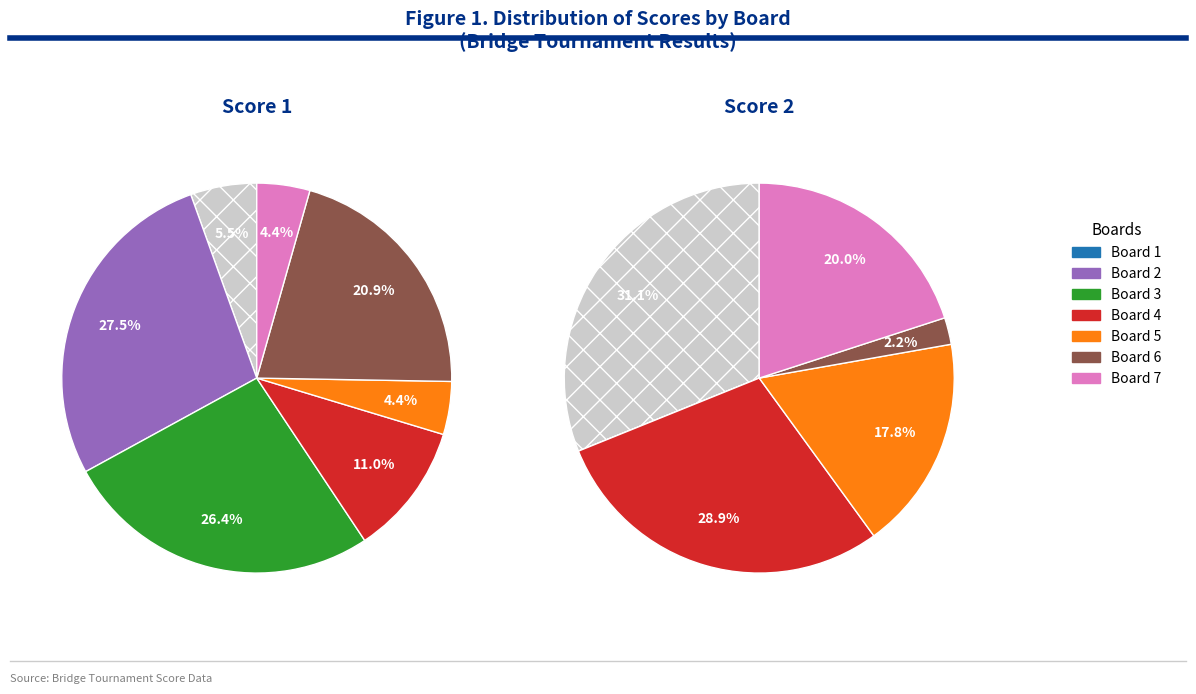

How many slices are in this pie chart?

7